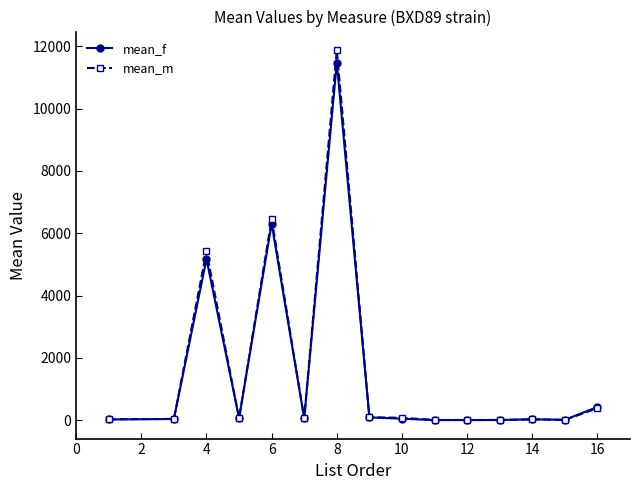

What is the average value of the mean_m series?

1636.1